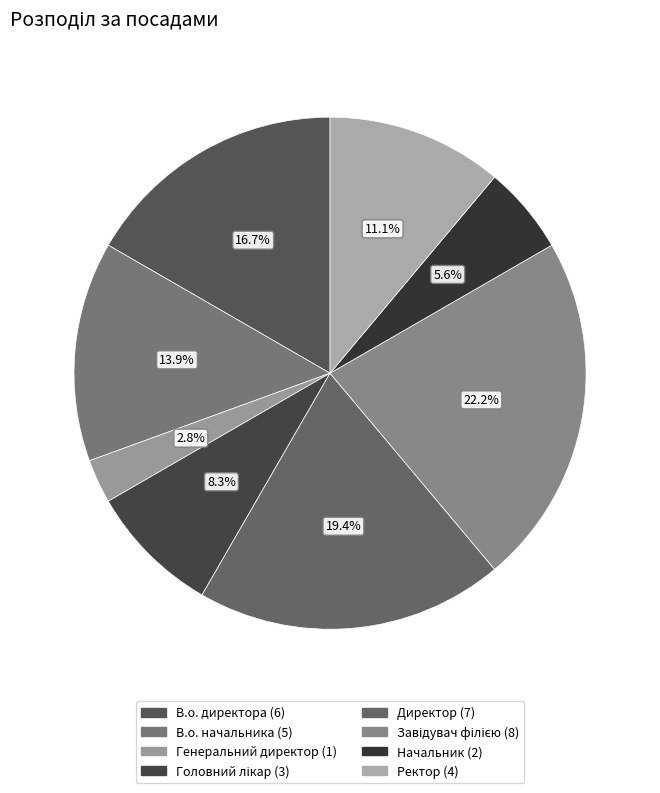

The В.о. начальника slice represents 14% of the pie. True or false?

True